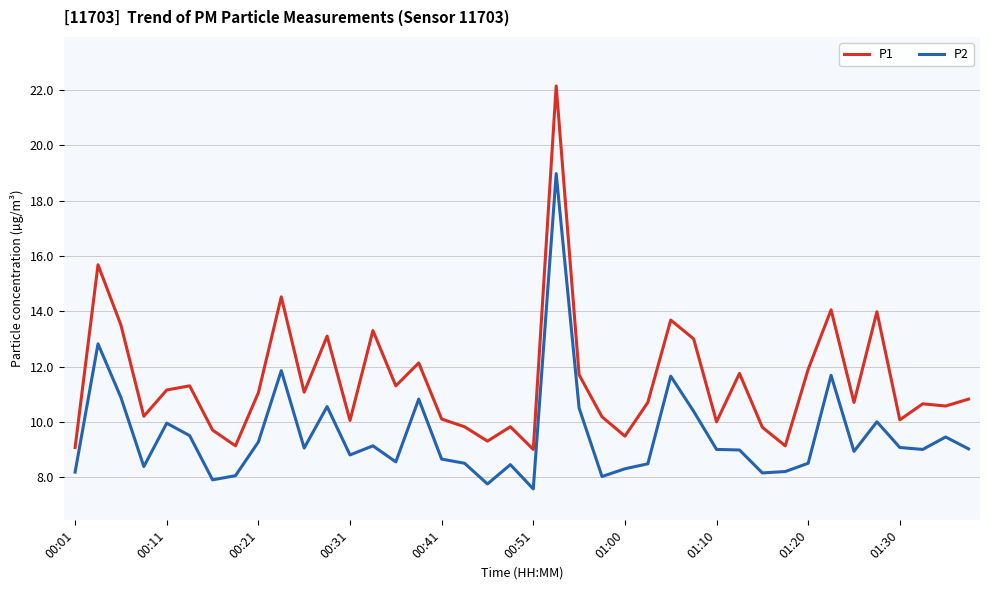

True or false: P1 and P2 cross at least once.

False